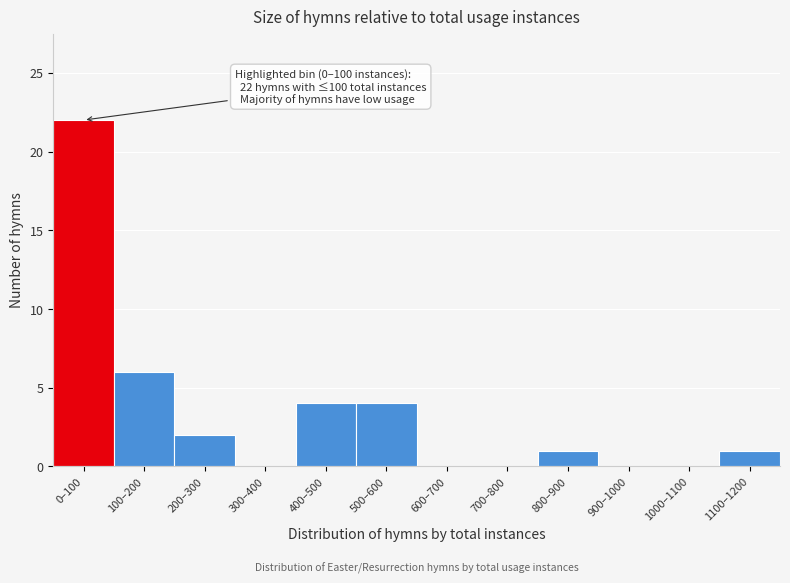

Reading left to right, what are all the values shown in this chart?

0–100=22	100–200=6	200–300=2	300–400=0	400–500=4	500–600=4	600–700=0	700–800=0	800–900=1	900–1000=0	1000–1100=0	1100–1200=1